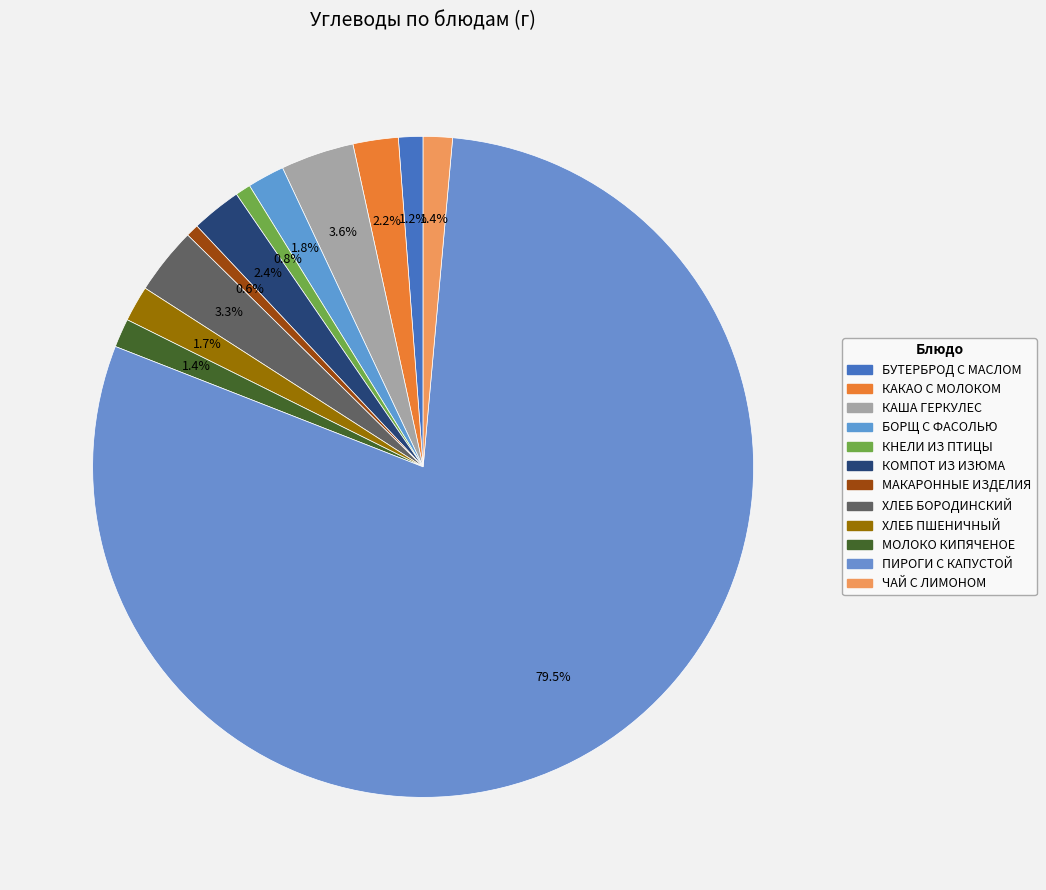

How many segments does this pie chart have?

12